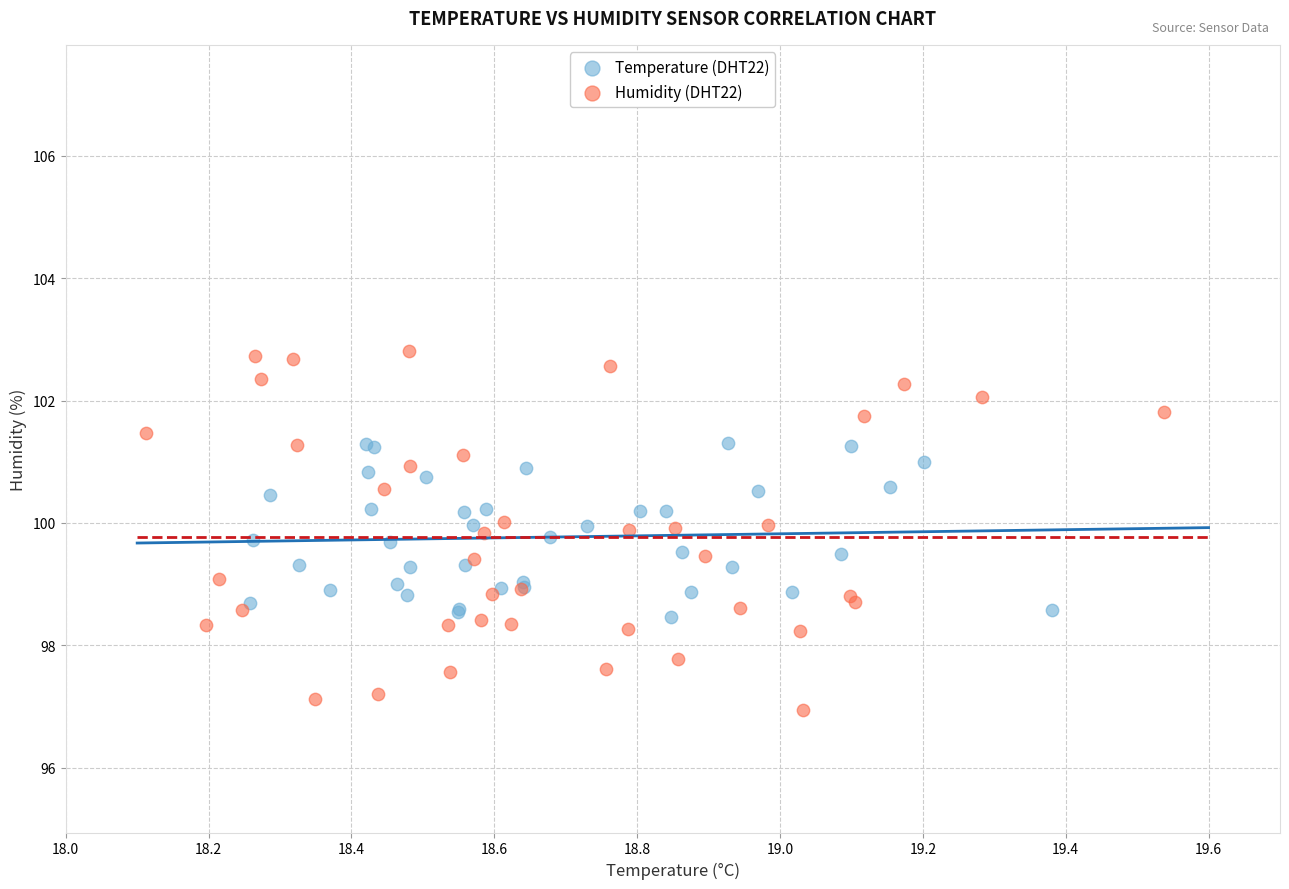

Which series has the widest spread of Y values?

Humidity (DHT22)